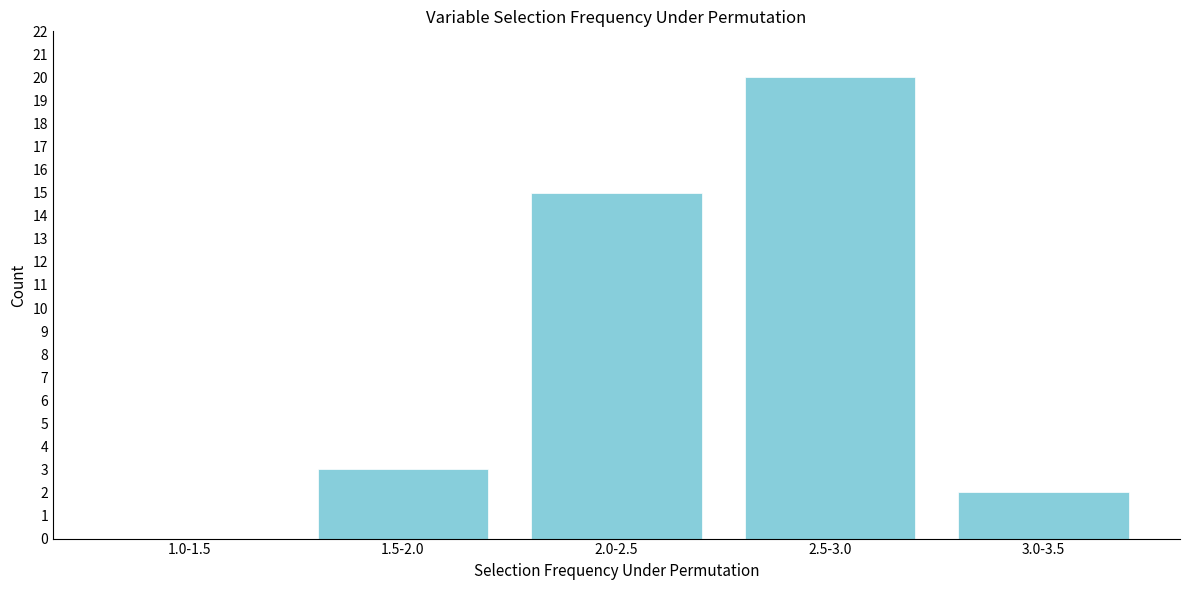

Reading left to right, what are all the values shown in this chart?

1.0-1.5=0	1.5-2.0=3	2.0-2.5=15	2.5-3.0=20	3.0-3.5=2